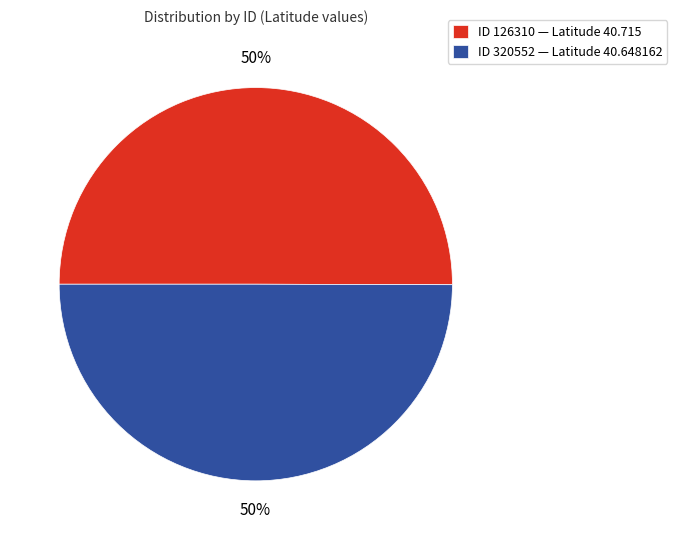

To the nearest percent, what is the average slice percentage?

50%